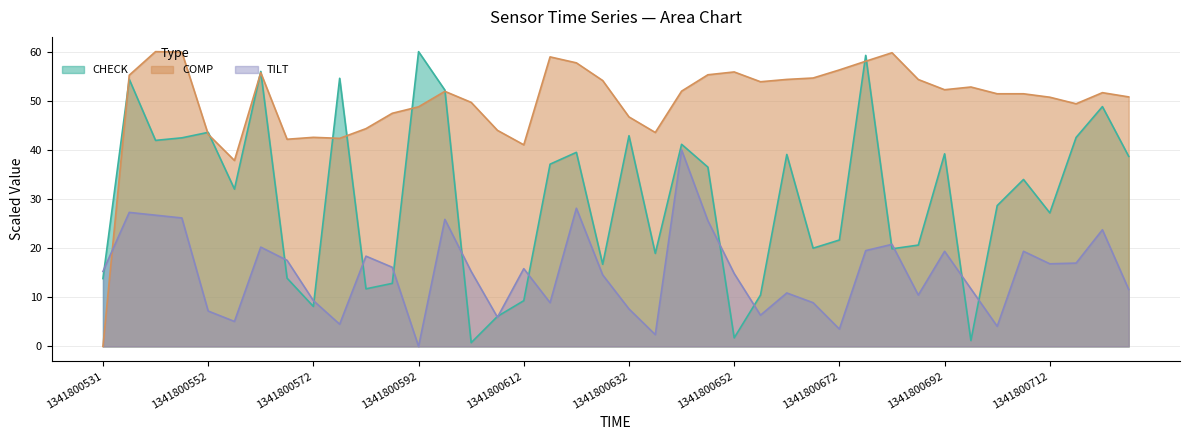

True or false: COMP and TILT cross at least once.

True